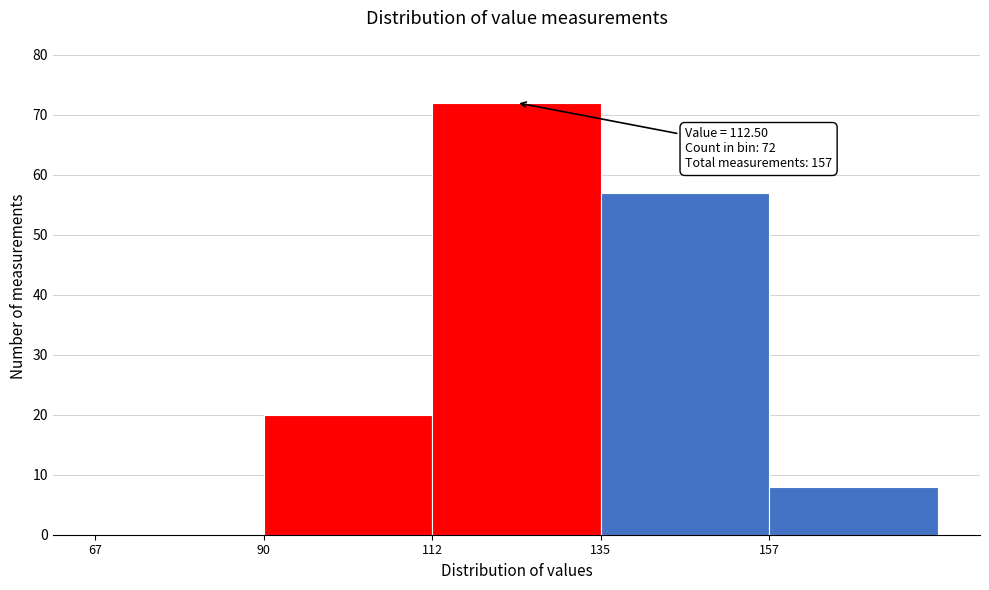

Over which range of the x-axis is the bar tallest?

112.5 to 135.0